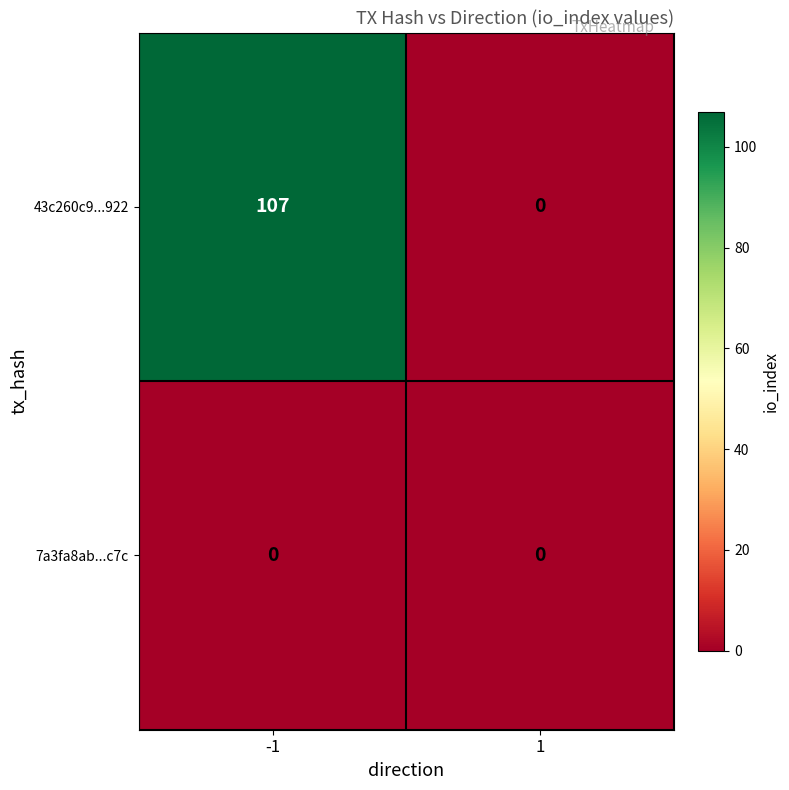

What is the maximum value for 43c260c9...922?

107